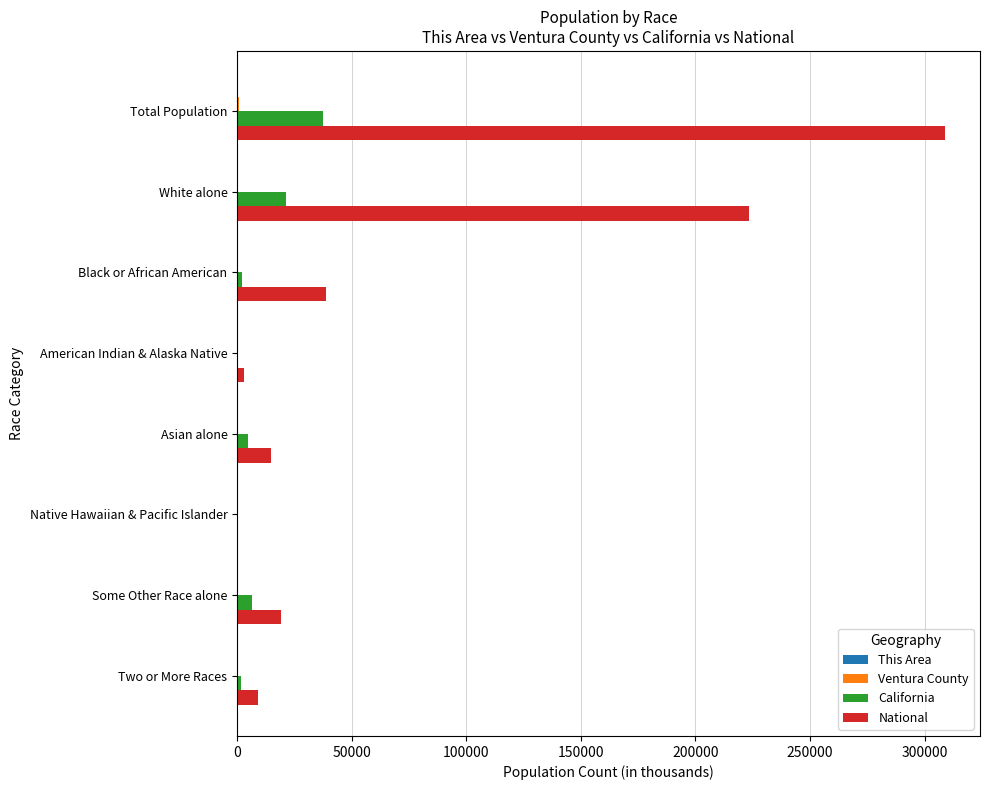

Which series changed the most between Total Population and Native Hawaiian & Pacific Islander?

National